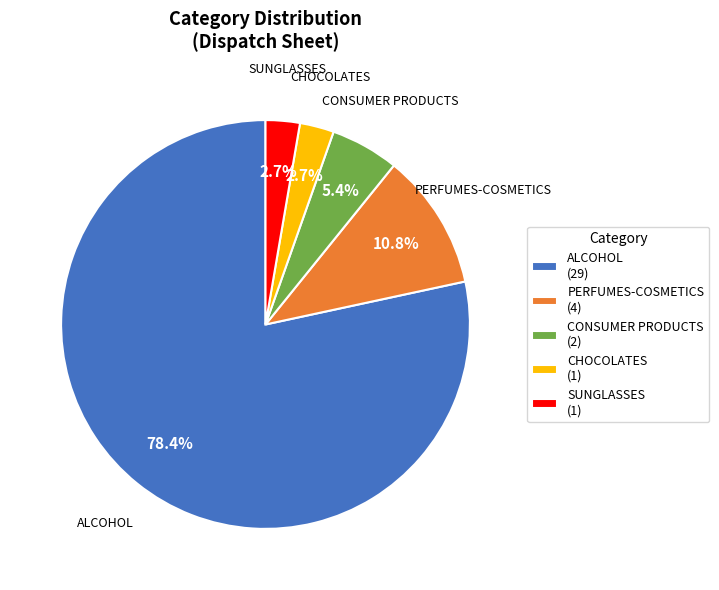

What percentage is the ALCOHOL slice, to the nearest percent?

78%